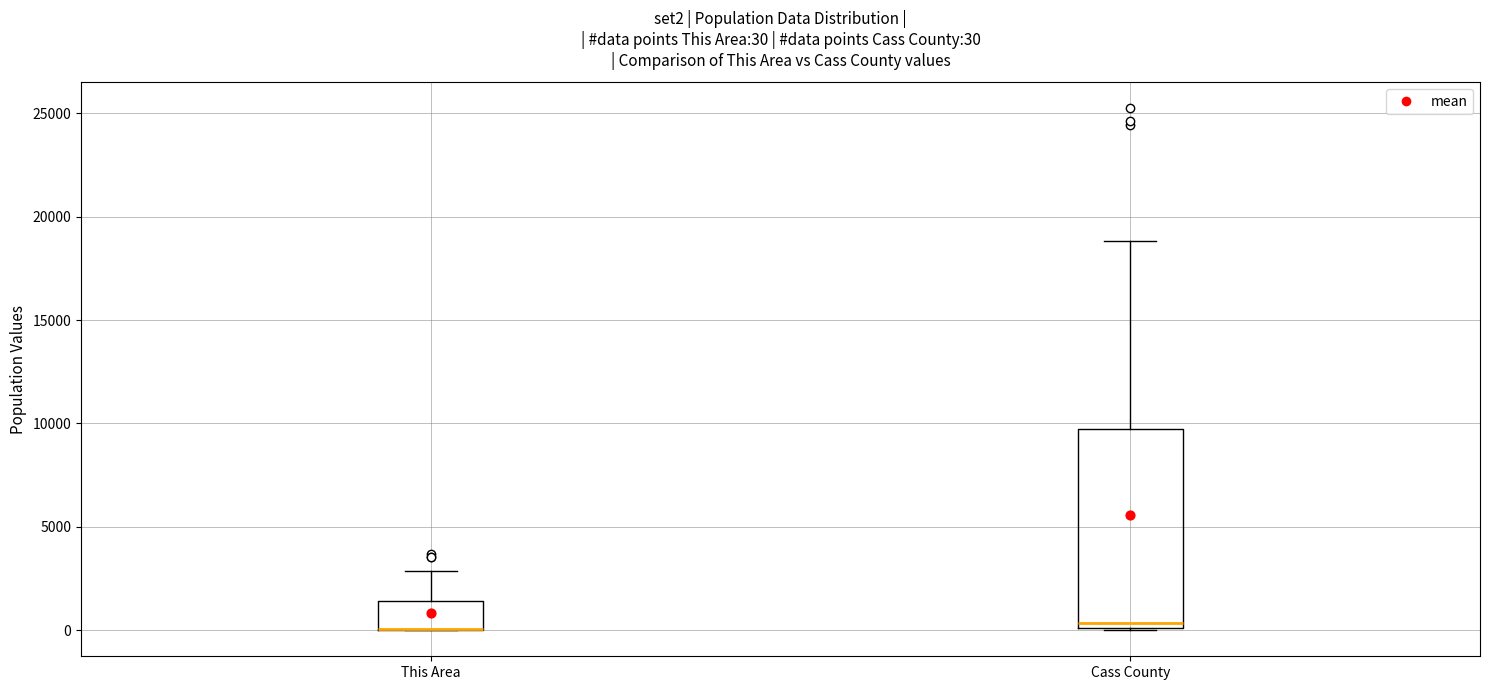

Comparing the boxes themselves (not the whiskers), which one is the tallest?

Cass County